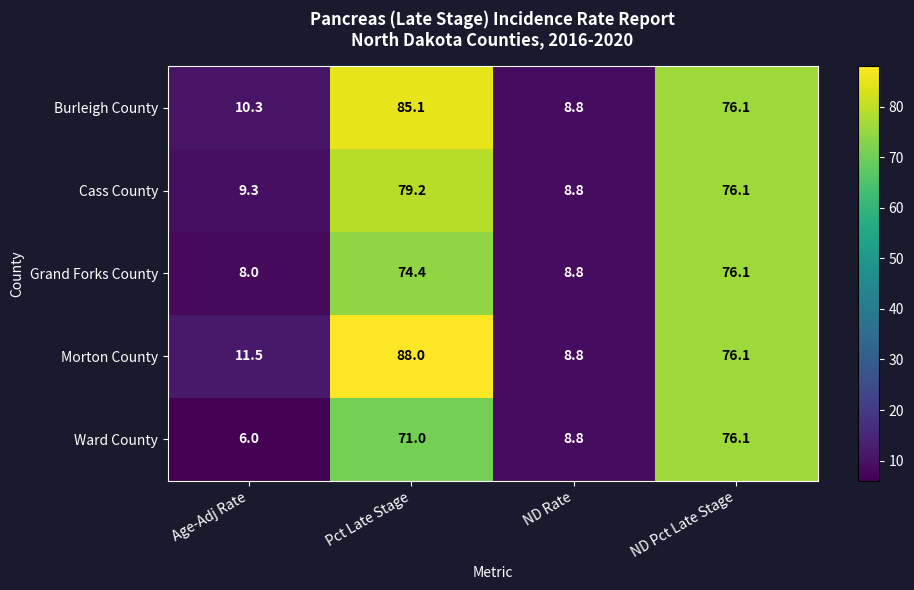

At which category is the sum across all series the highest?

Pct Late Stage